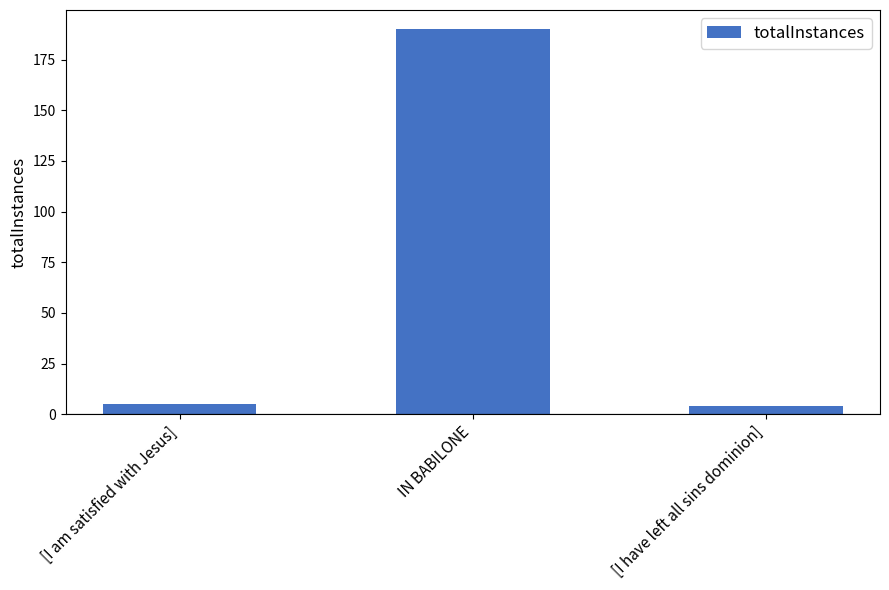

How many bars are there in total?

3